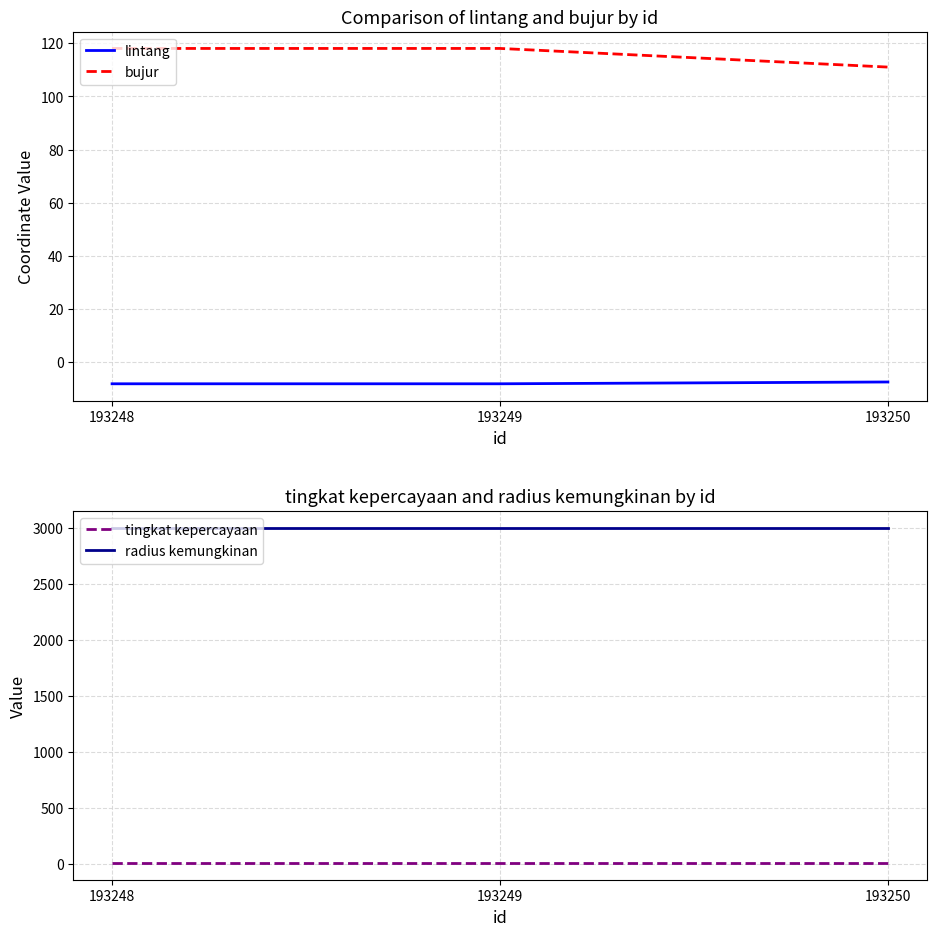

Which has a higher value, 193248 or 193250?

193250